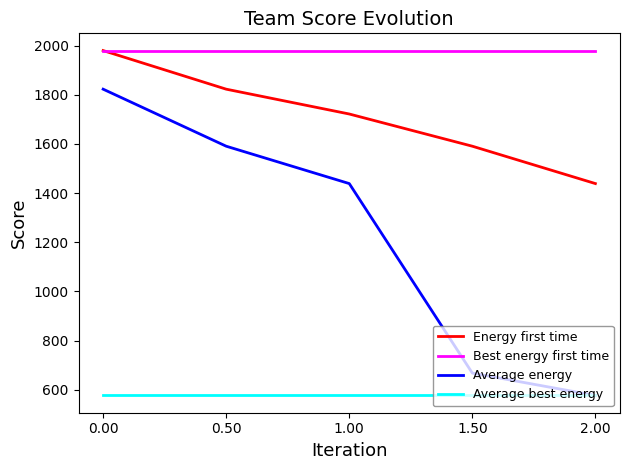

True or false: Average best energy and Energy first time cross at least once.

False